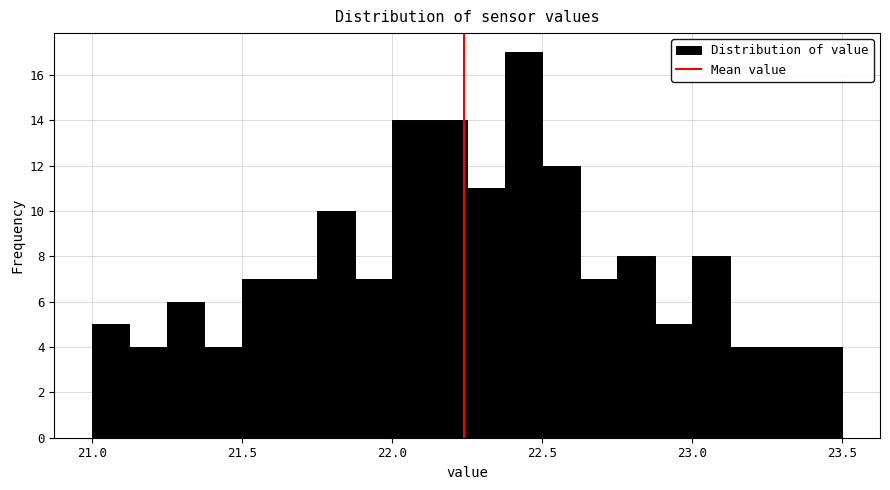

Around what value on the x-axis is the tallest bar? Give the approximate position of its centre, as read against the axis.

22.45